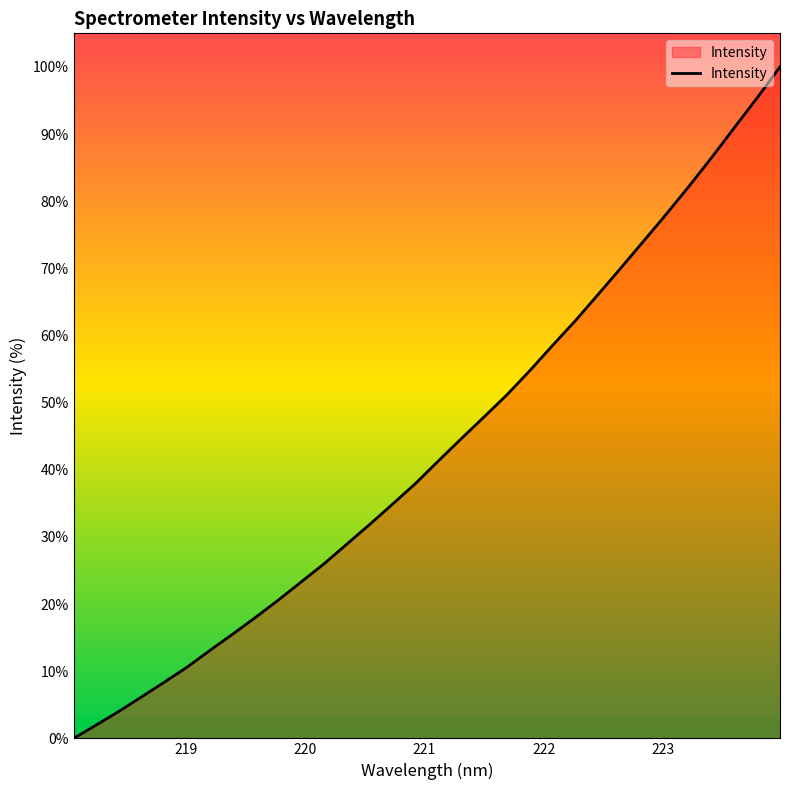

How many lines are shown in the chart?

1